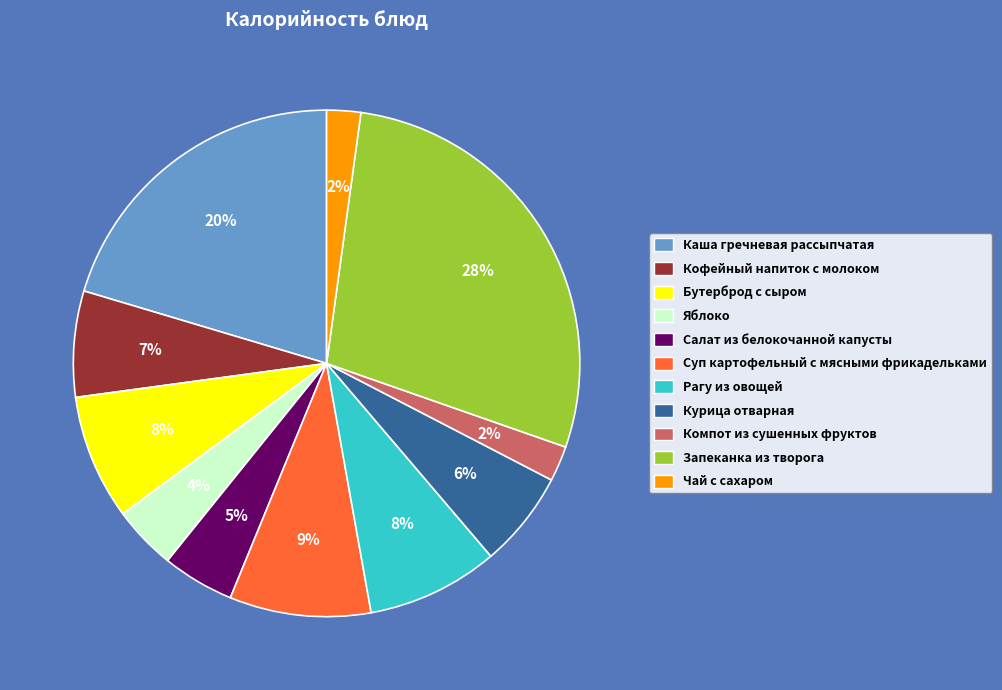

The Суп картофельный с мясными фрикадельками slice represents 22% of the pie. True or false?

False